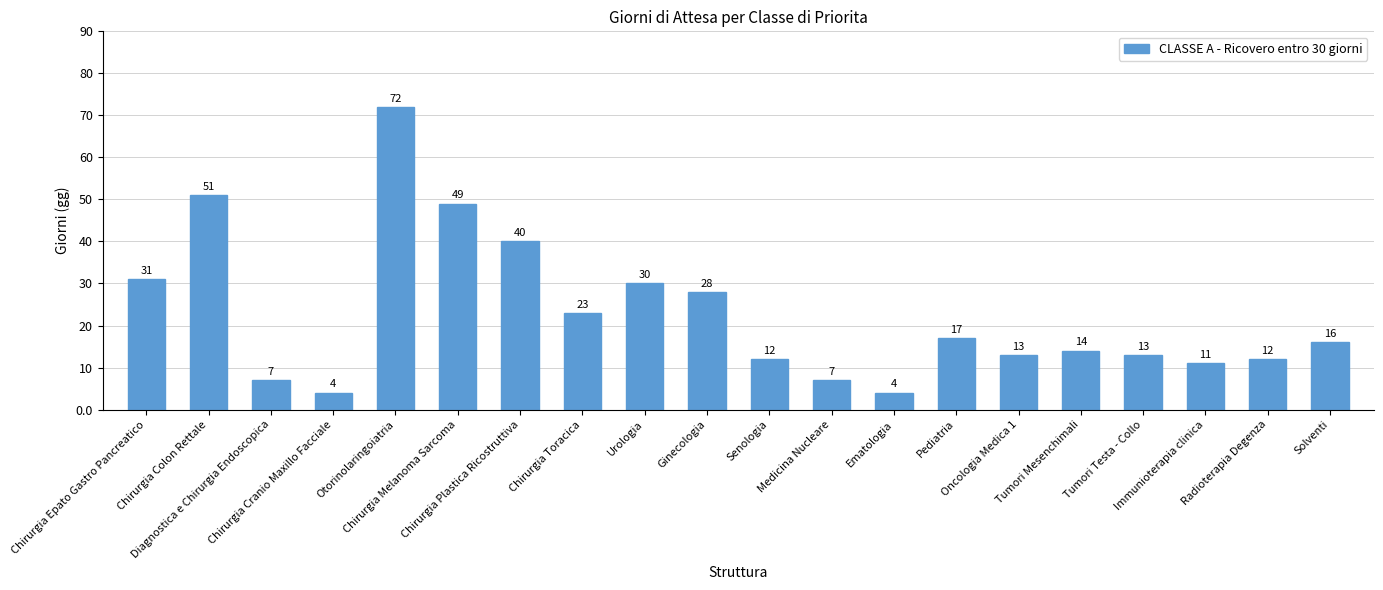

What is the maximum value shown in the chart?

72